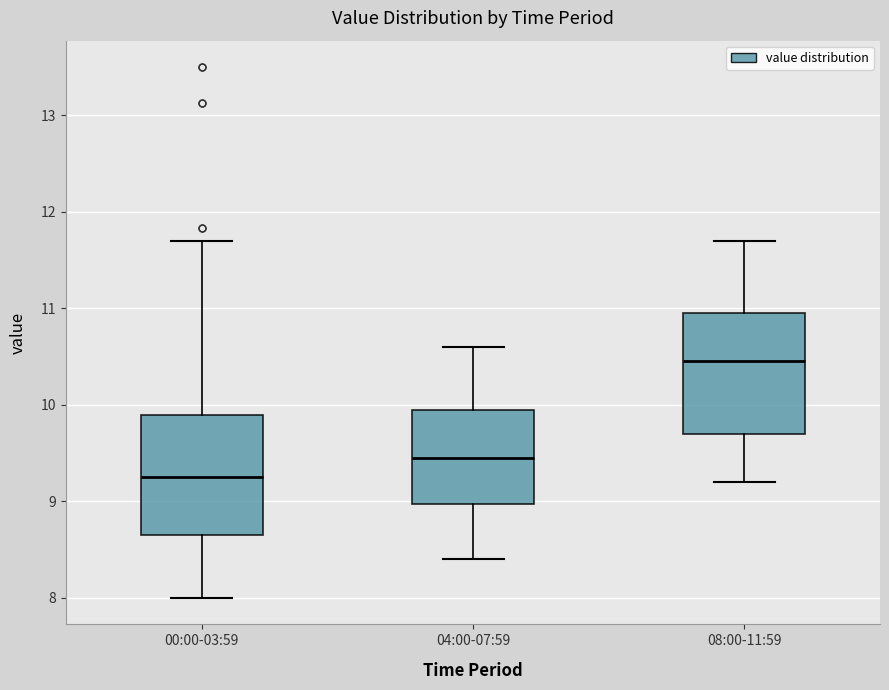

Reading left to right, read every box against the y-axis: the position of its median line, the range the box covers, and the ends of its whiskers. The values are not printed on the chart, so give them approximately, as read against the axis.

00:00-03:59: median 9.3, box 8.7 to 9.9, whiskers 8.0 to 11.7
04:00-07:59: median 9.5, box 9.0 to 10.0, whiskers 8.4 to 10.6
08:00-11:59: median 10.5, box 9.7 to 11.0, whiskers 9.2 to 11.7